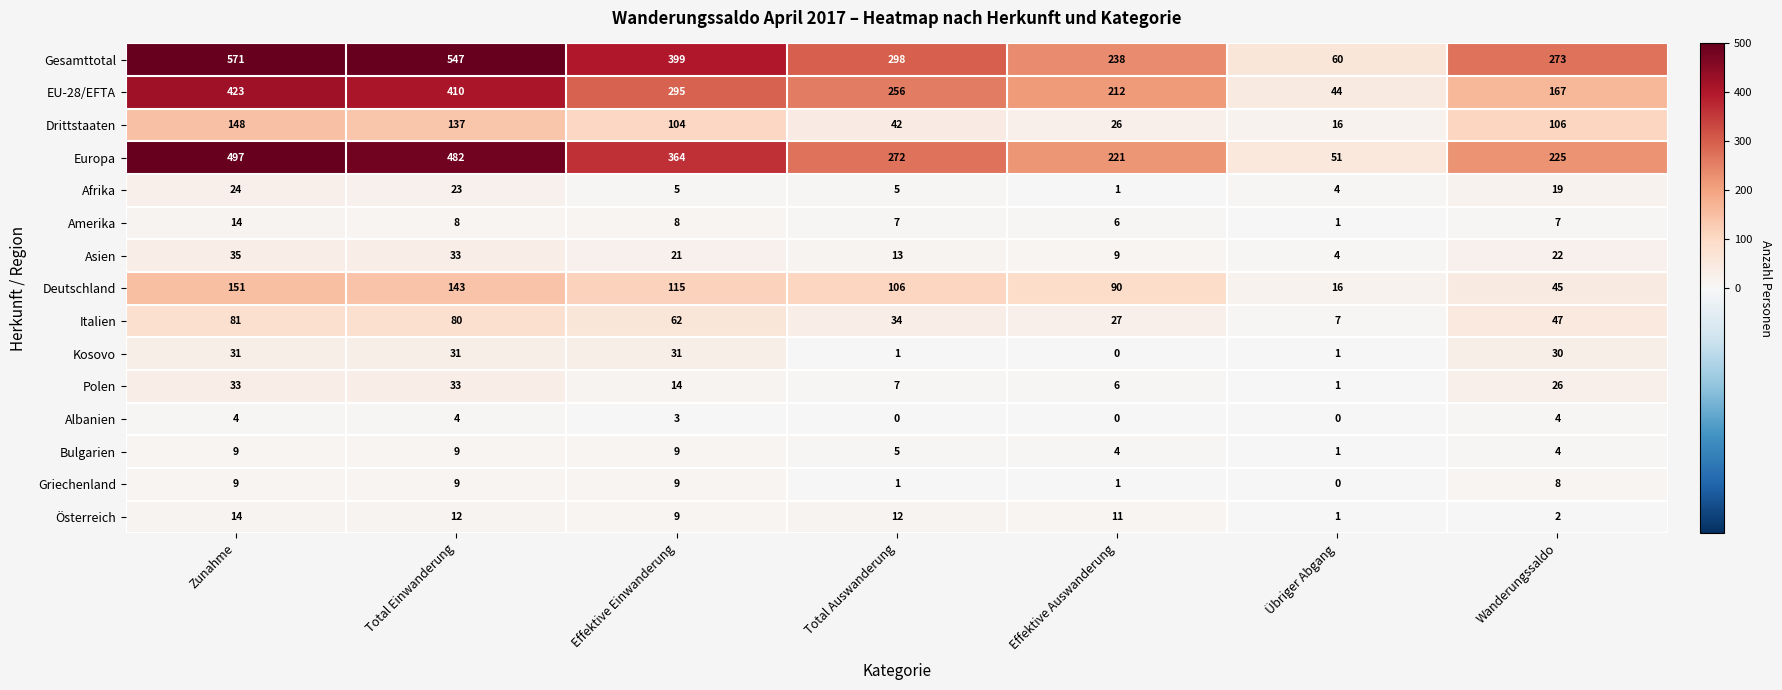

At which label is Drittstaaten closest to 82?

Effektive Einwanderung